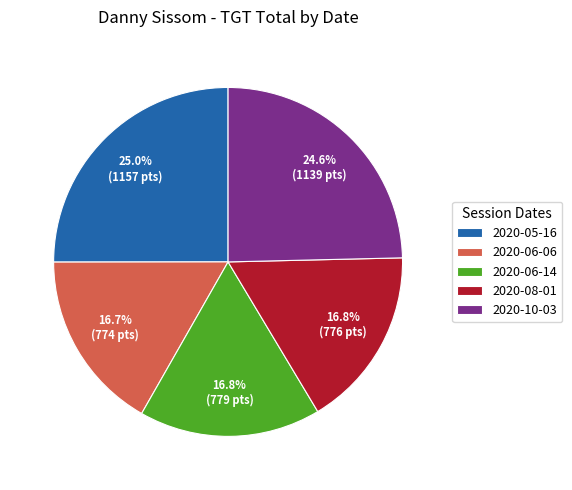

How many slices are in this pie chart?

5